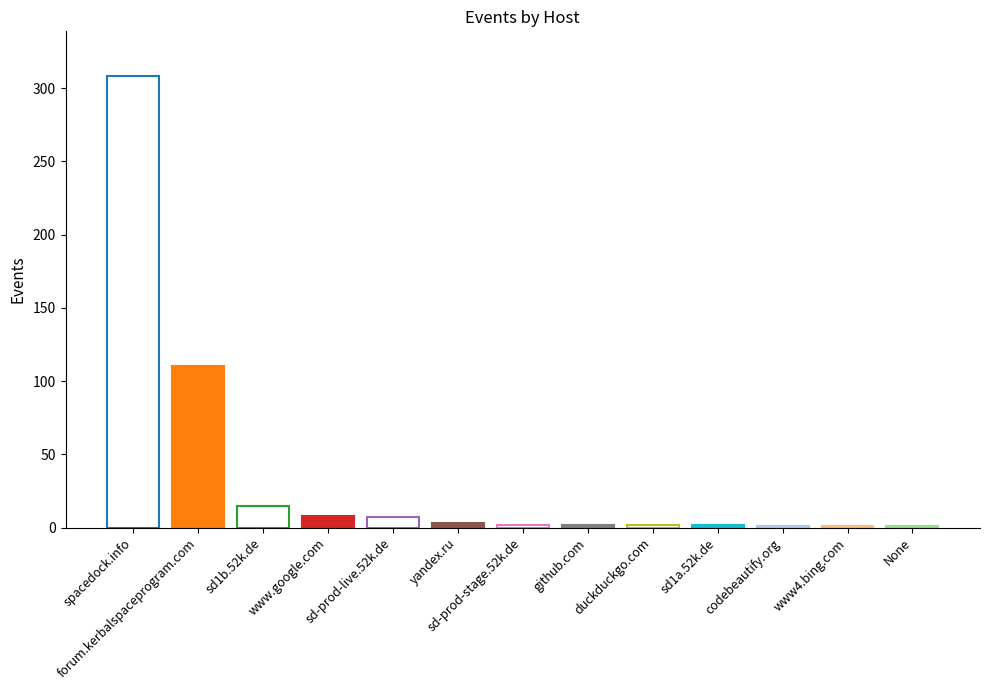

Is it true that the value at sd1a.52k.de is 2?

True